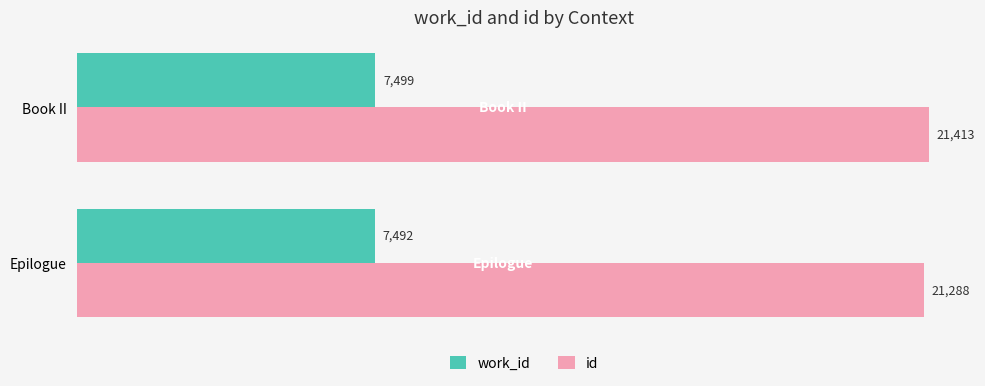

Rank the series by their average value, from lowest to highest.

work_id, id